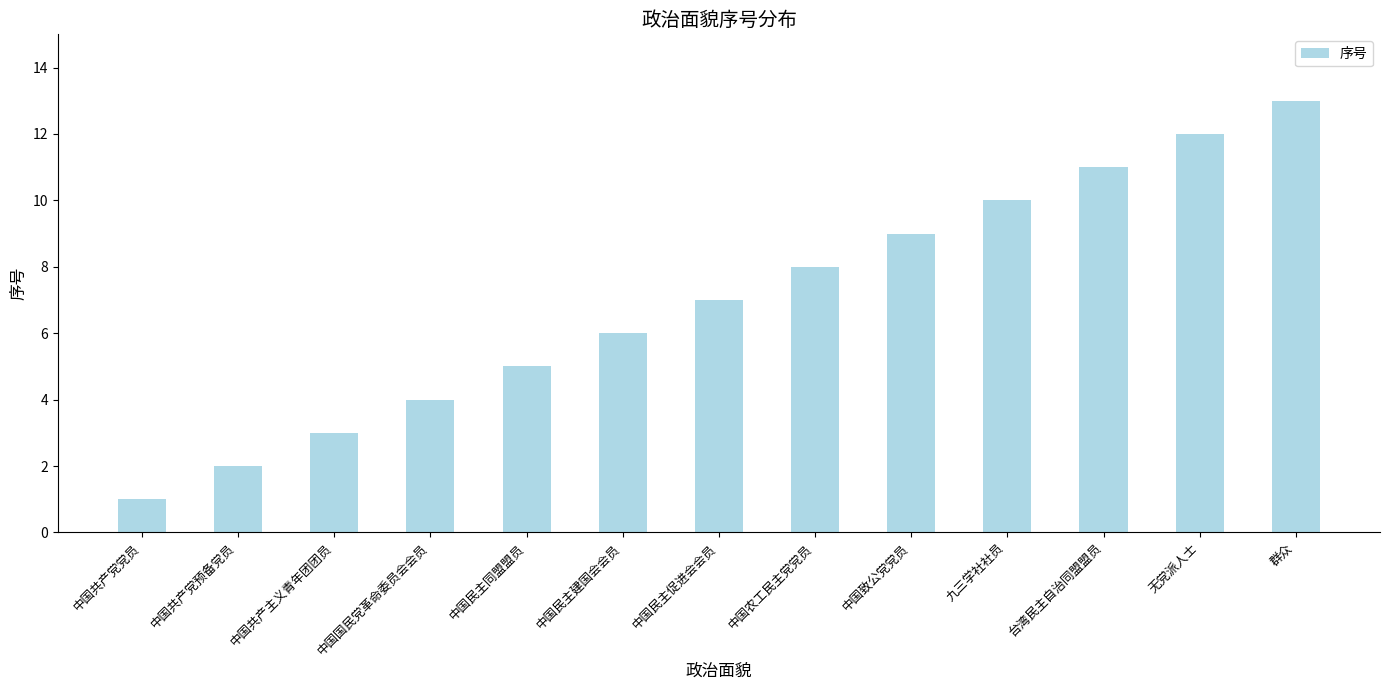

What is the label of the 9th bar from the left?

中国致公党党员